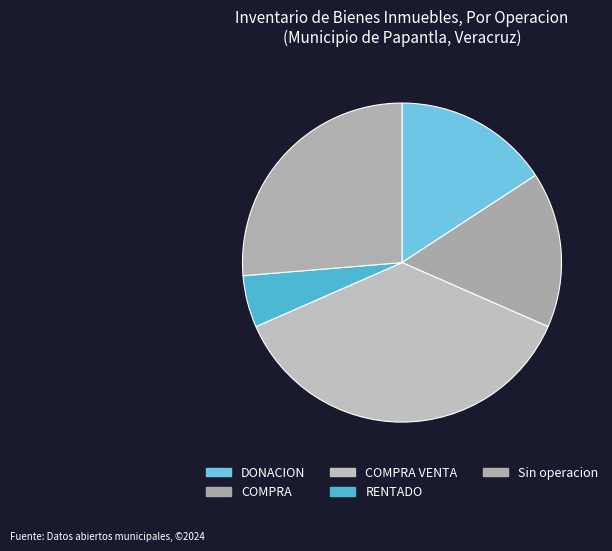

Is there any slice that represents more than half of the pie?

No